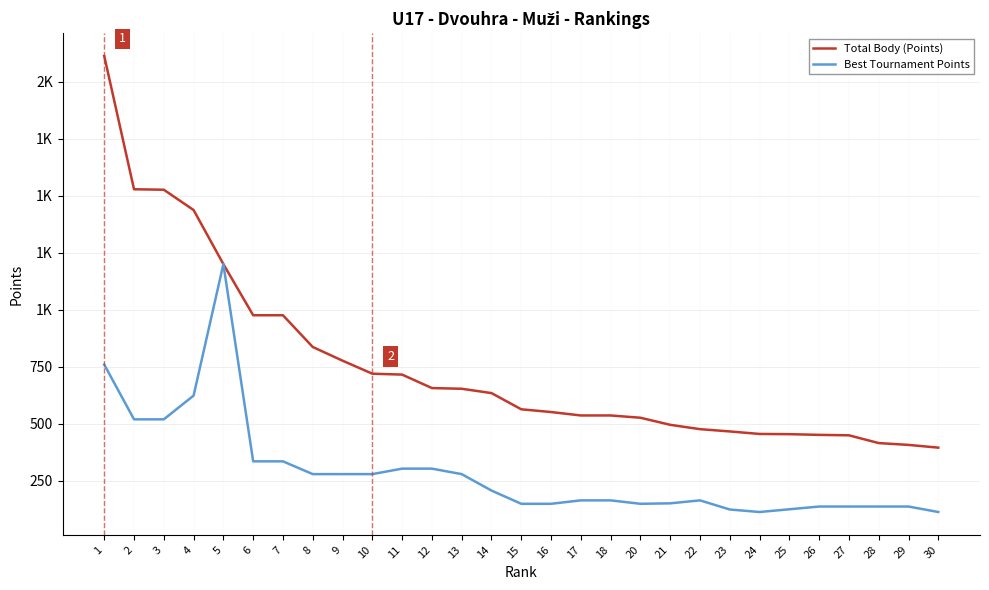

What are all the series names shown in the legend?

Total Body (Points), Best Tournament Points